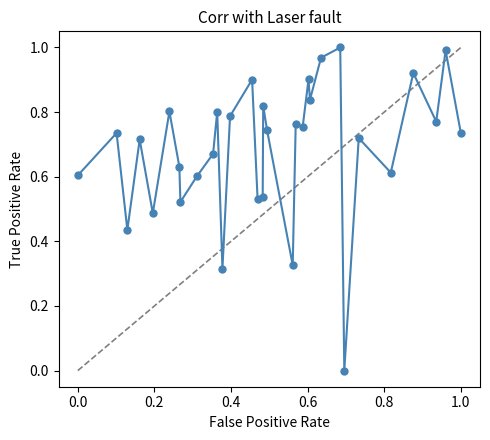

What is the sum of all values?

21.9